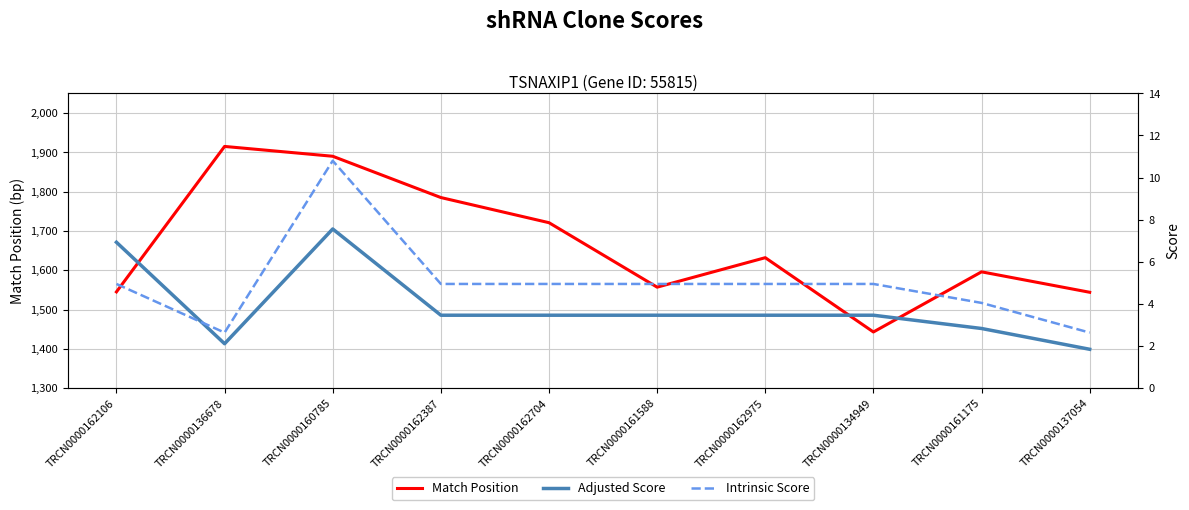

How many interior local valleys does the Intrinsic Score series have?

1